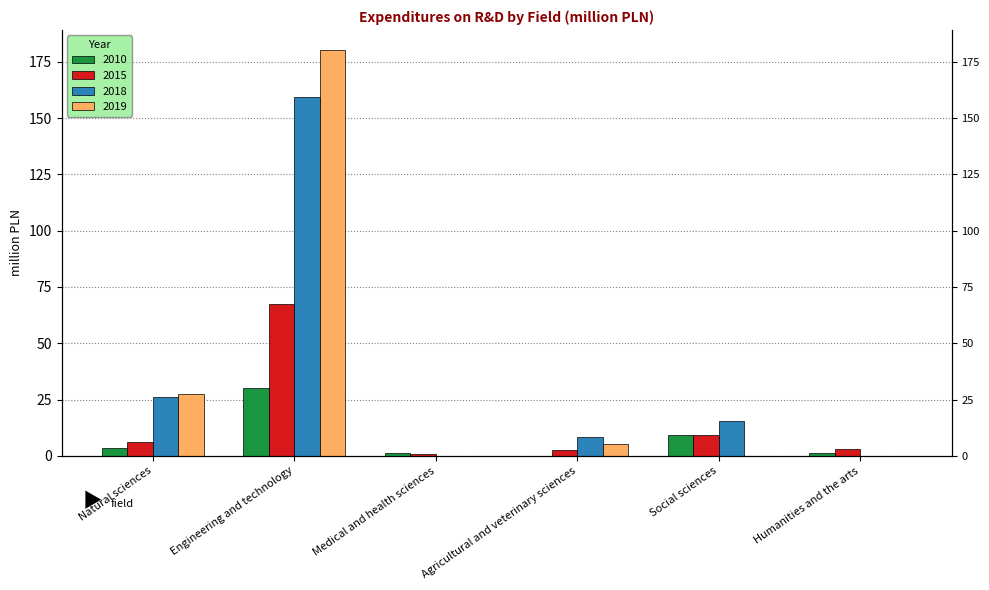

Rank the series by their maximum value, from lowest to highest.

2010, 2015, 2018, 2019